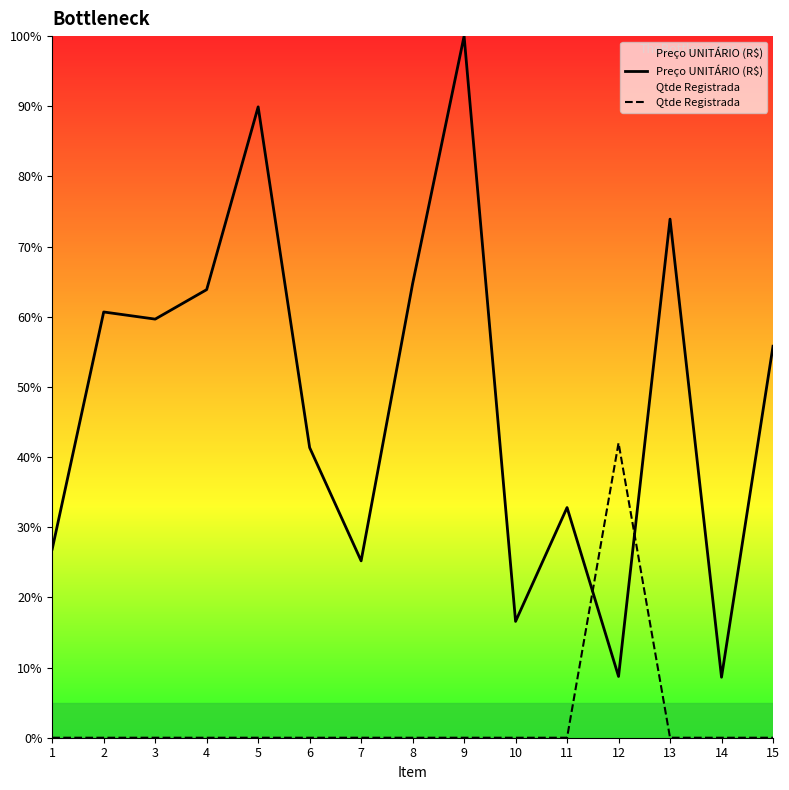

How many values in the Qtde Registrada series exceed 0?

1